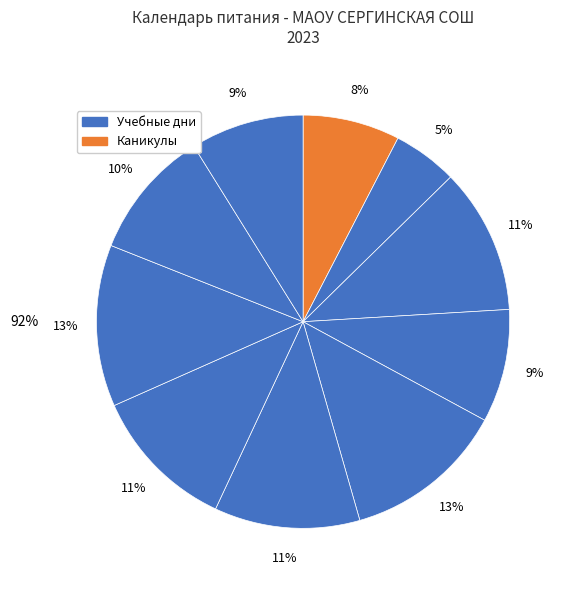

Count the number of slices in the pie.

10